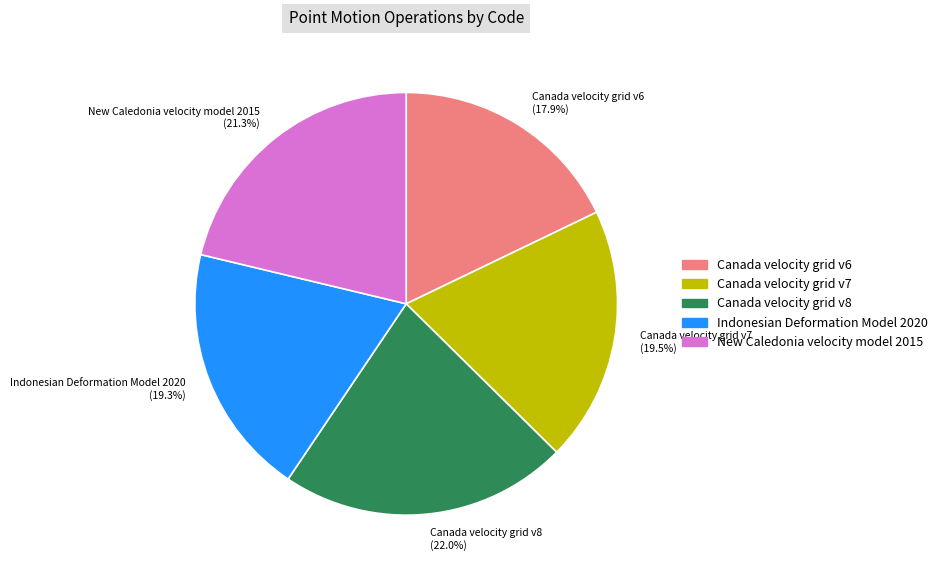

Is there any slice that represents more than half of the pie?

No